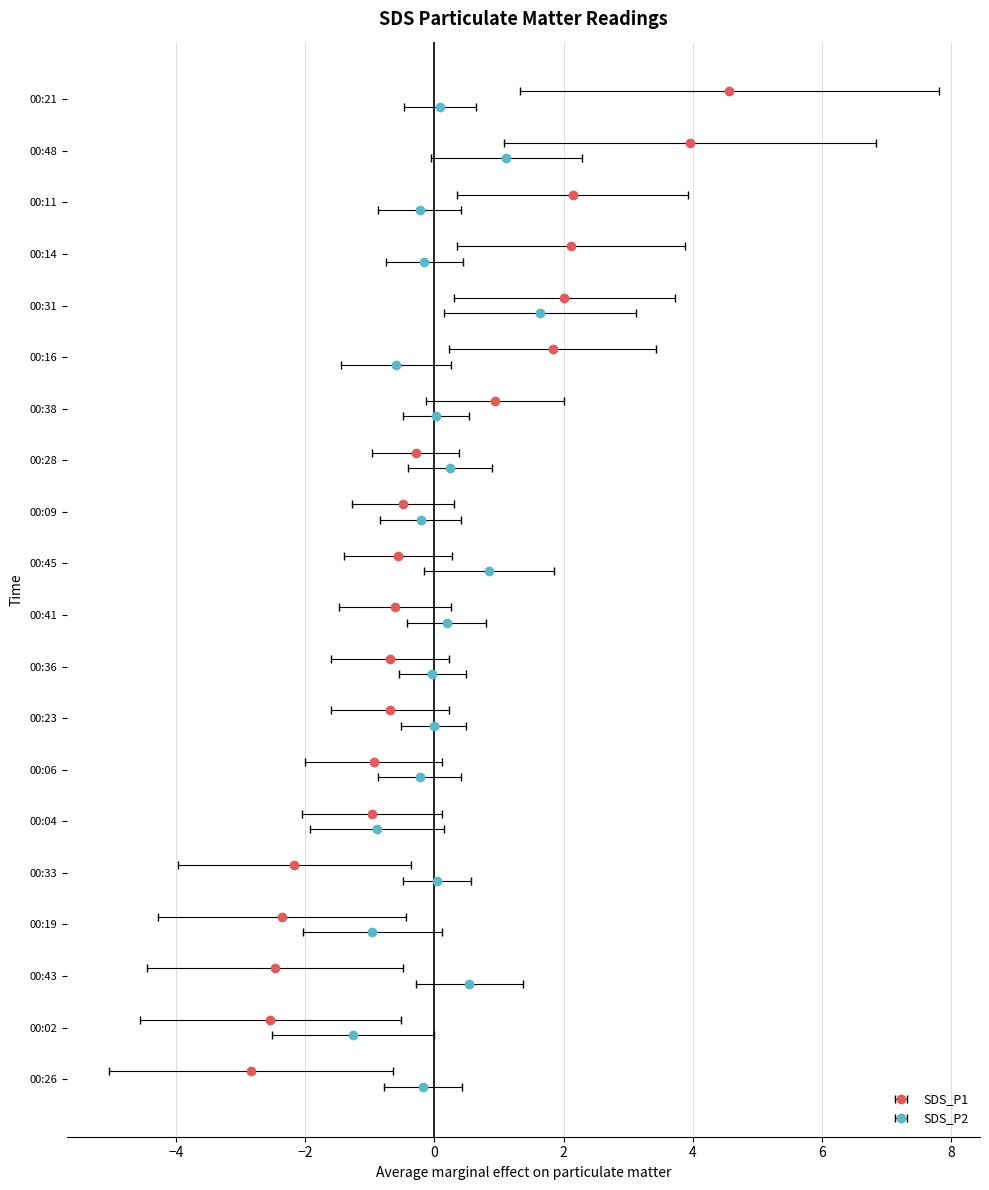

Are the bars grouped side by side (vs. stacked)?

Yes